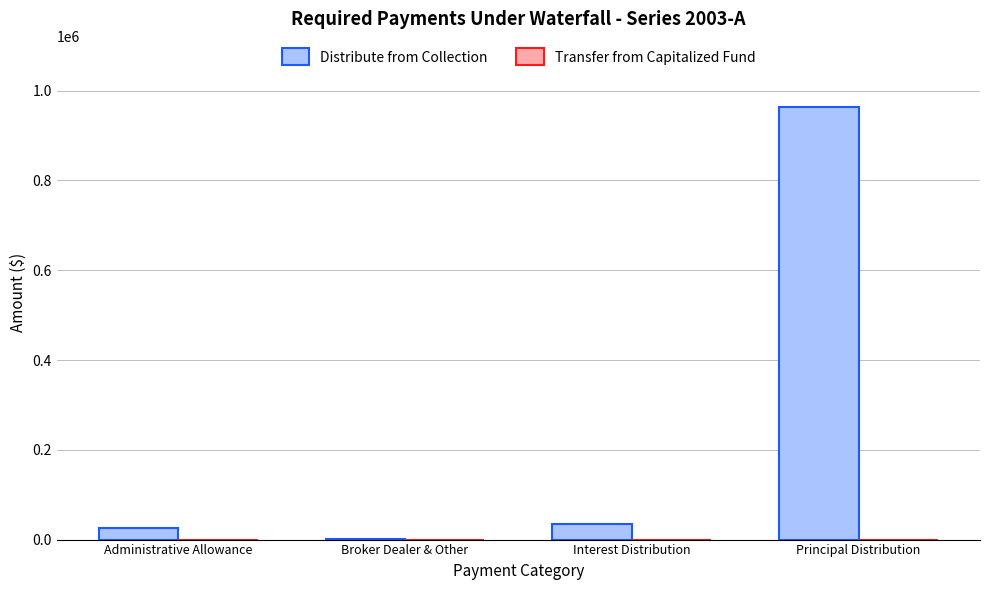

Count the number of data series in this chart.

1